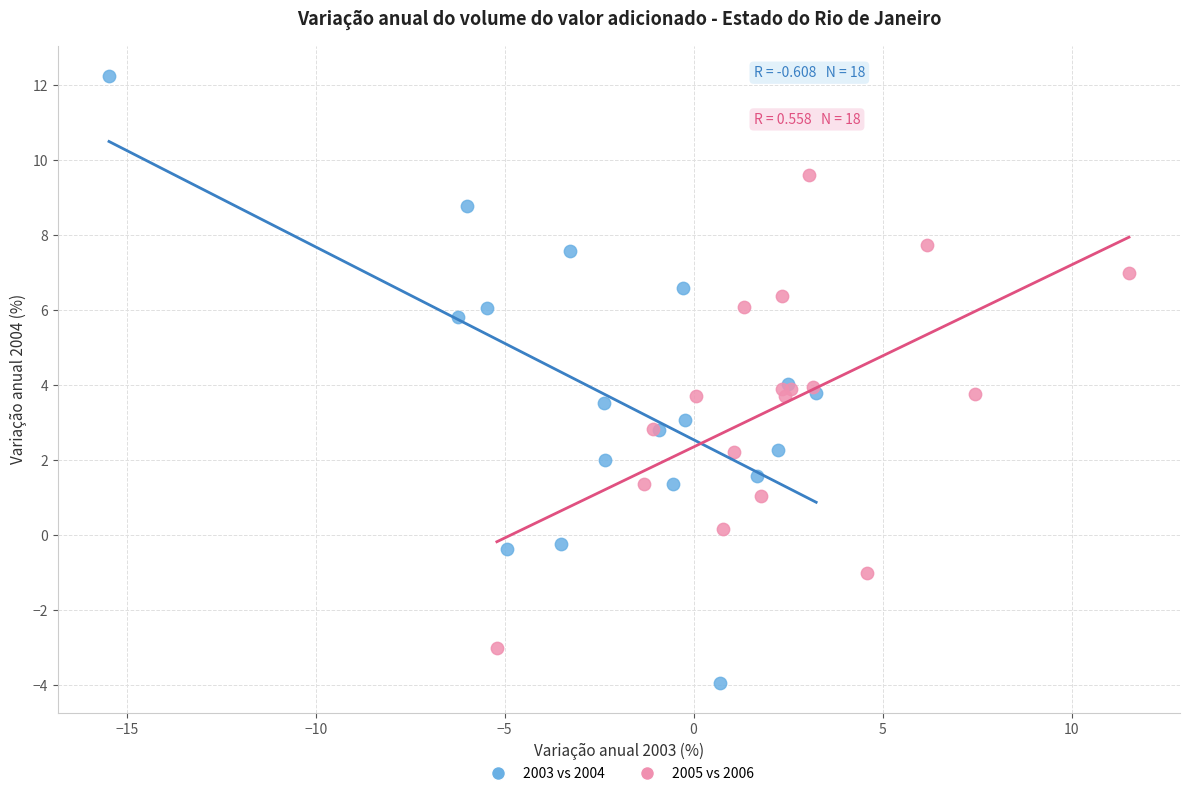

Which series has the widest spread of Y values?

2003 vs 2004